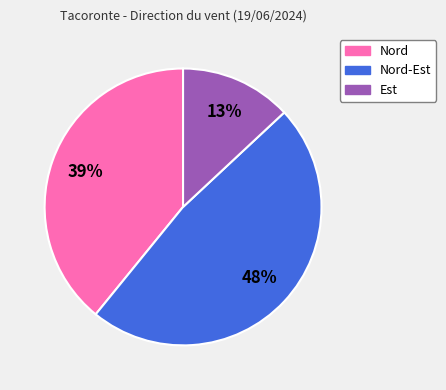

How many segments does this pie chart have?

3